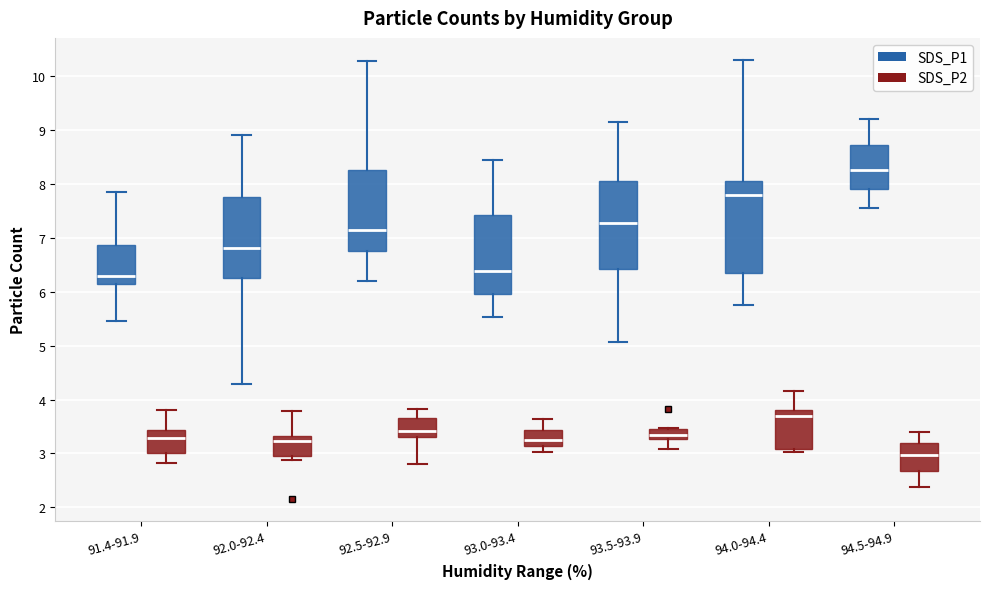

Which box has the lowest median line?

94.5-94.9 (SDS_P2)